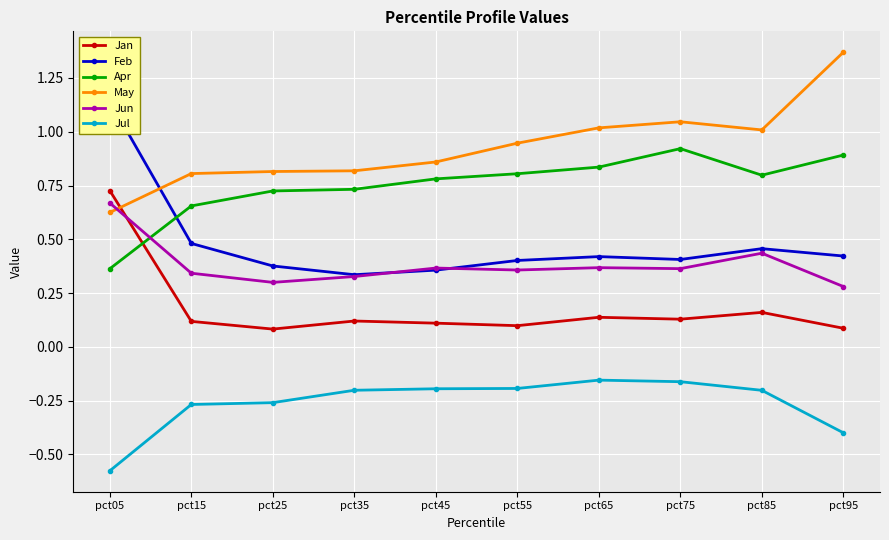

What is the difference between the maximum and minimum values in the Apr series?

0.6